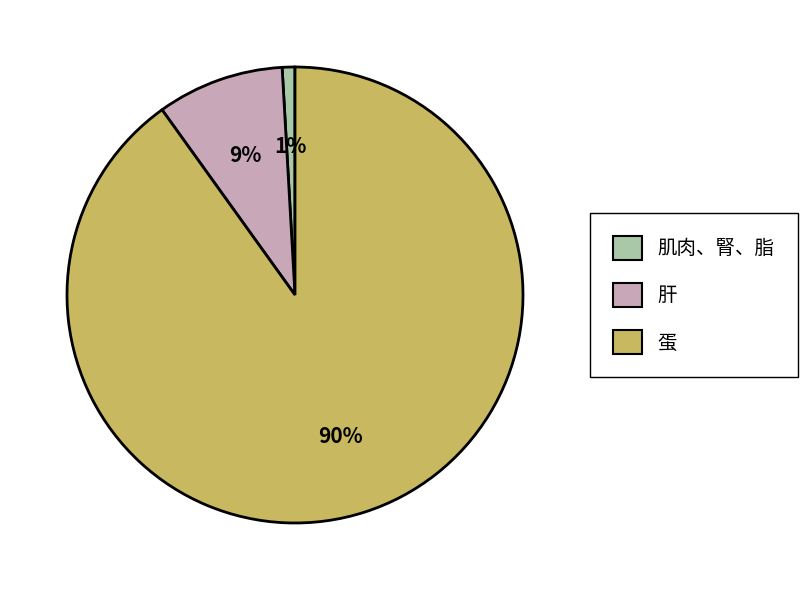

Approximately how many times larger is the value at 肝 compared to 蛋?

0.1